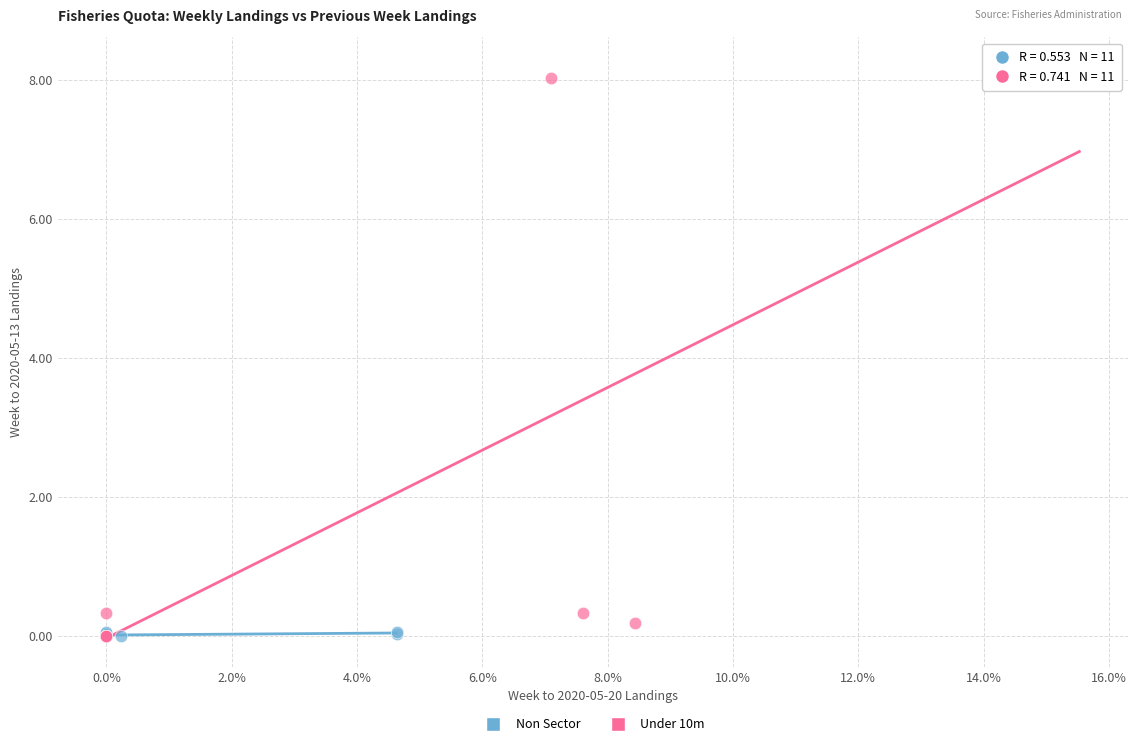

What are all the series names shown in the legend?

Non Sector, Under 10m